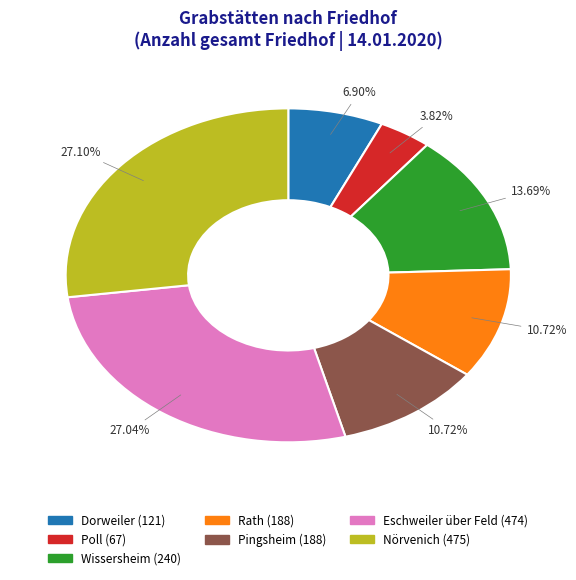

Is there any slice that represents more than half of the pie?

No